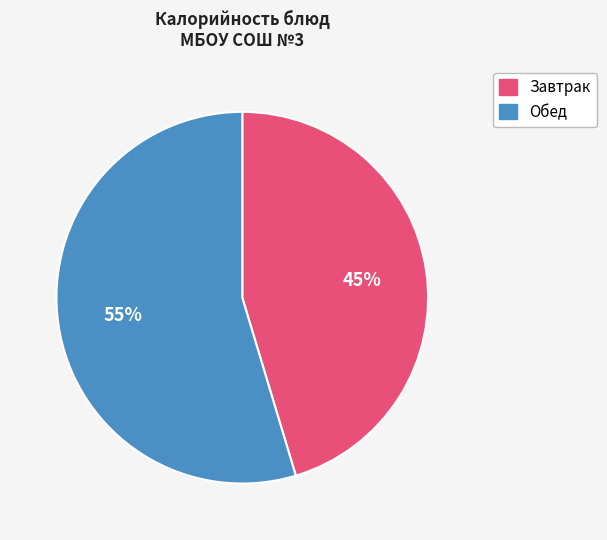

To the nearest percent, what is the average slice percentage?

50%